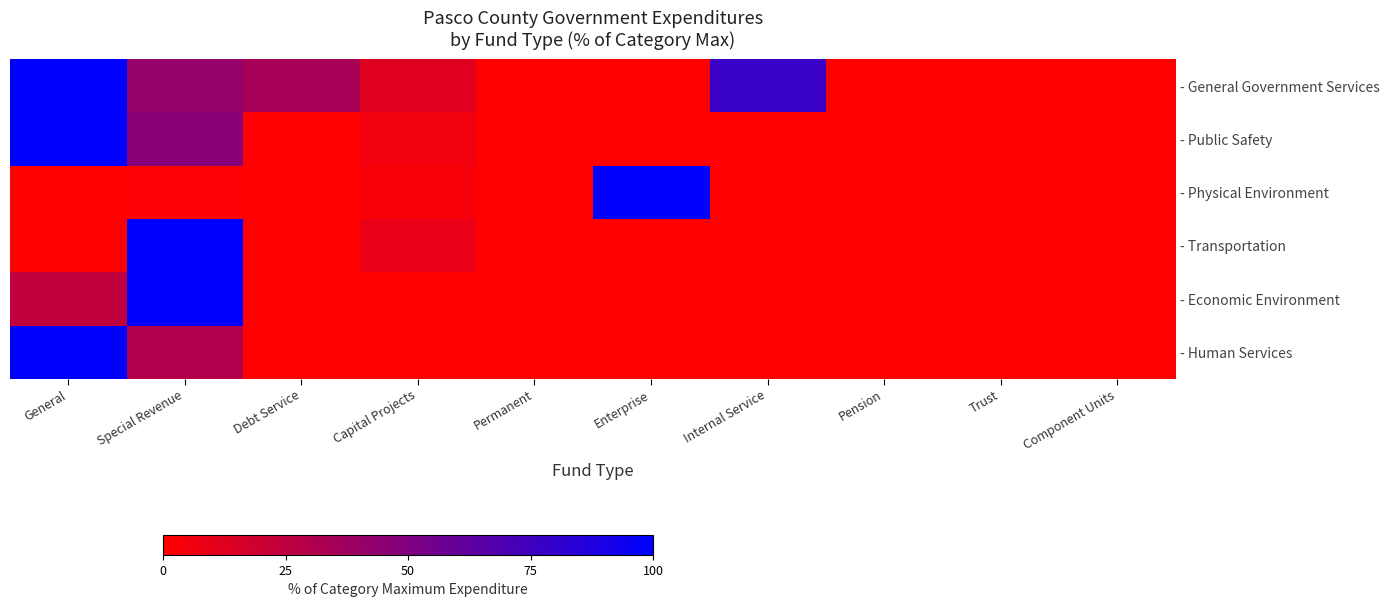

Between Special Revenue and Trust, which is larger?

Special Revenue